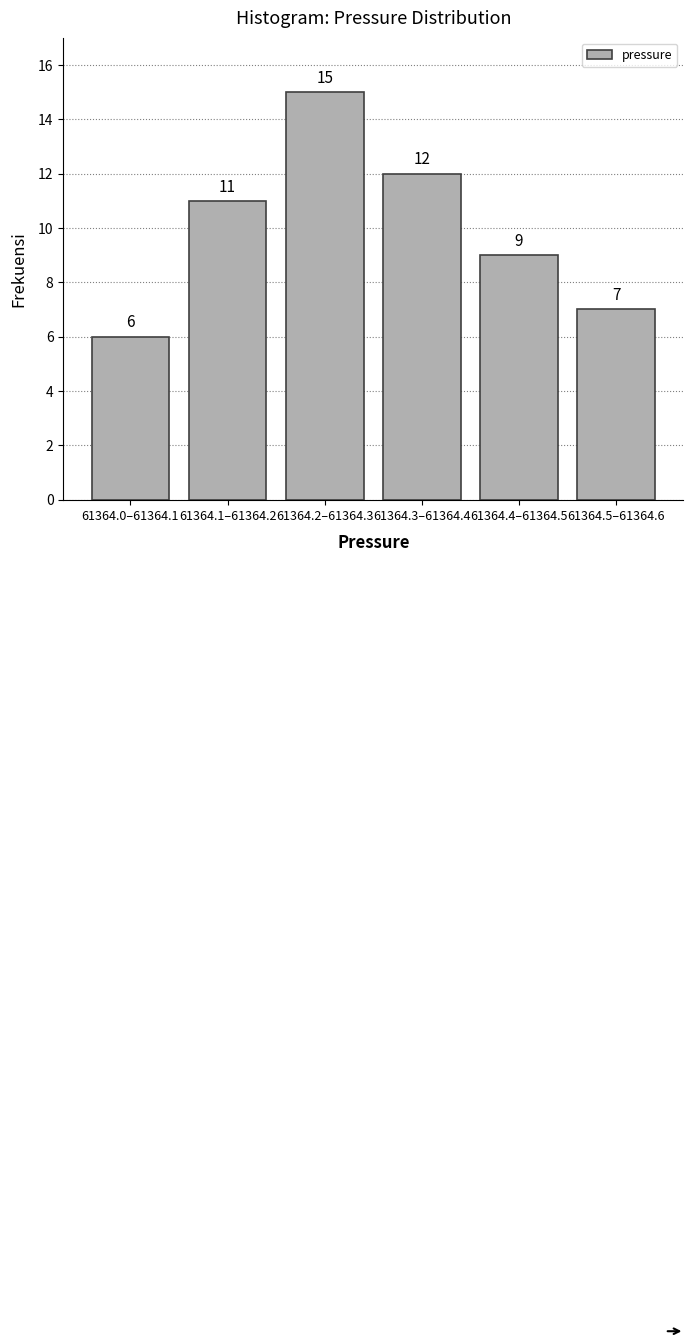

Reading left to right, what are all the values shown in this chart?

61364.0–61364.1=6	61364.1–61364.2=11	61364.2–61364.3=15	61364.3–61364.4=12	61364.4–61364.5=9	61364.5–61364.6=7